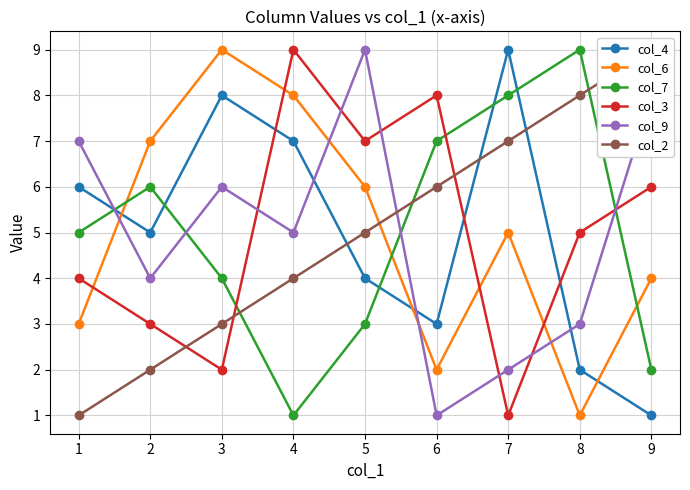

Does the chart display data point markers on the line(s)?

Yes